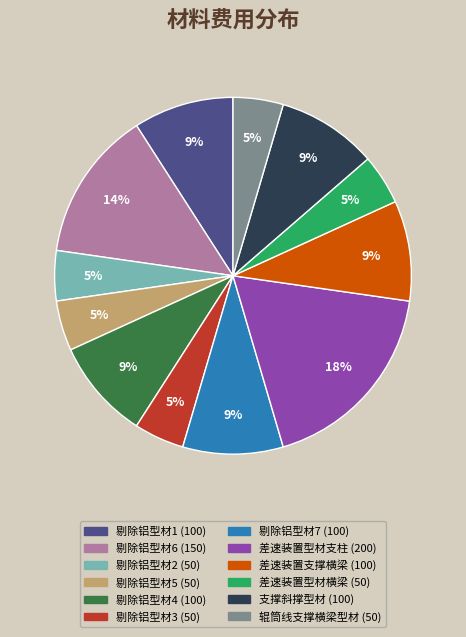

Do 剔除铝型材2 and 差速装置型材横梁 together represent more than half of the pie?

No